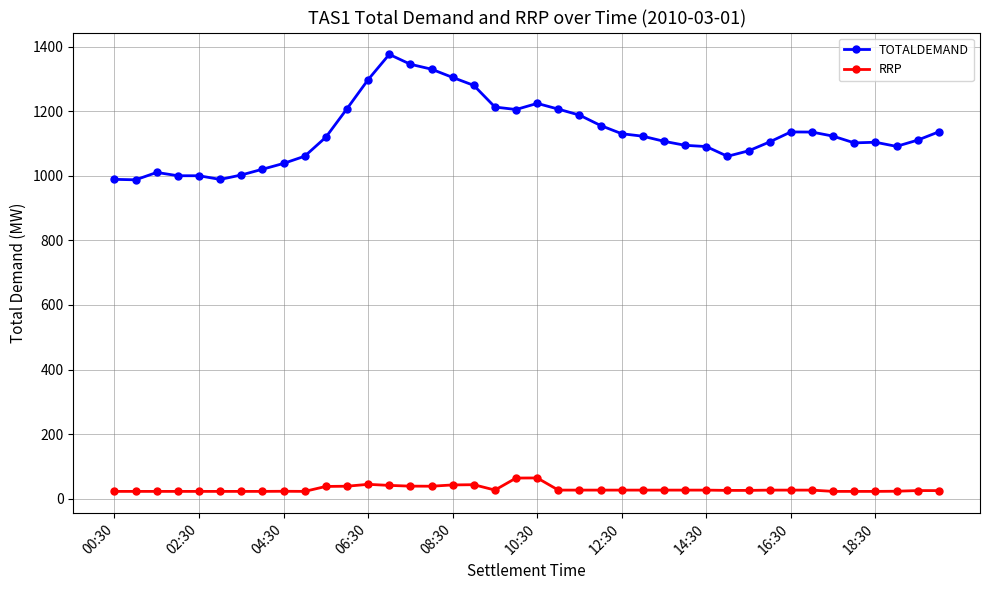

At how many categories does at least one series exceed 356?

40